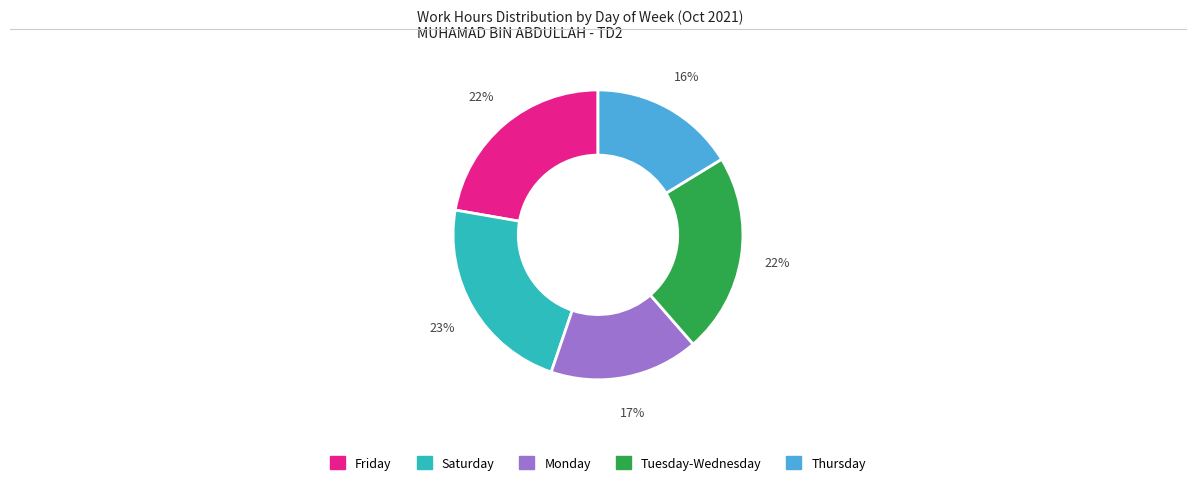

Does any single category account for the majority?

No